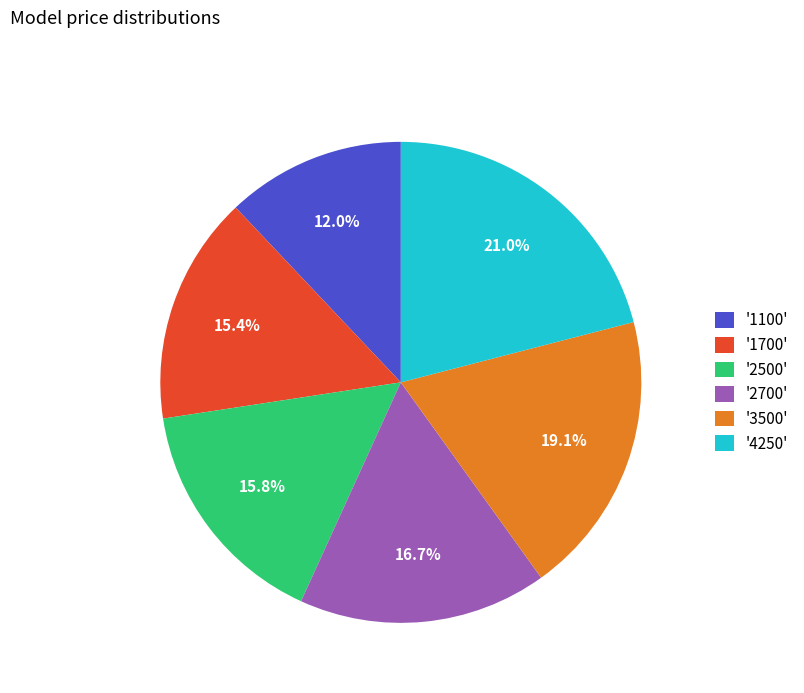

What is the ratio of the value at '1100' to the value at '3500'?

0.6